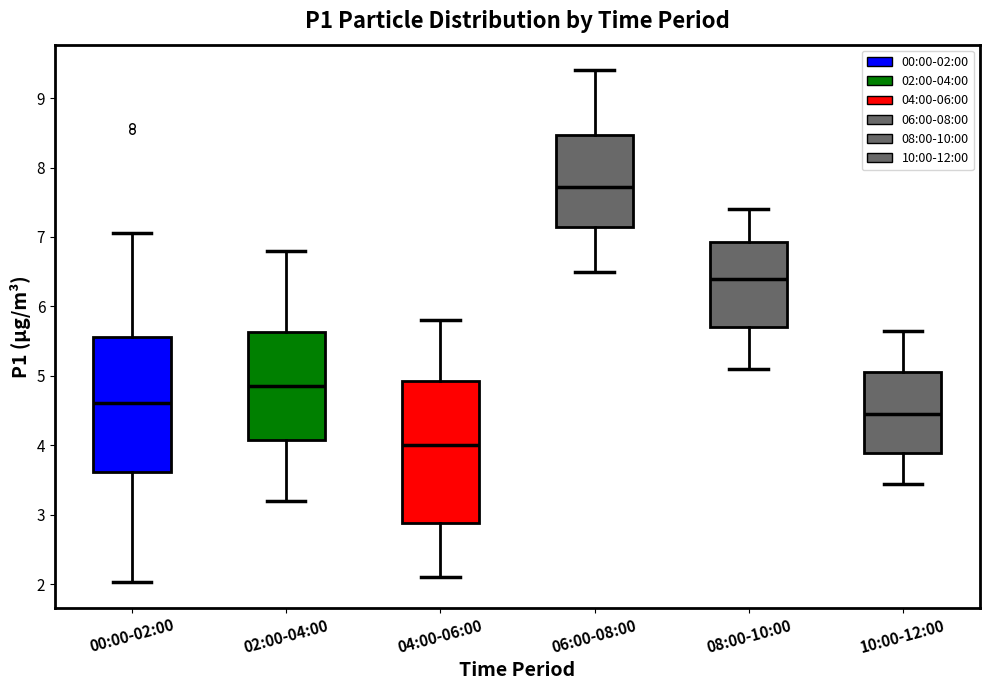

Where does the upper whisker of the box for 02:00-04:00 end on the y-axis? The values are not printed on the chart, so give them approximately, as read against the axis.

6.8